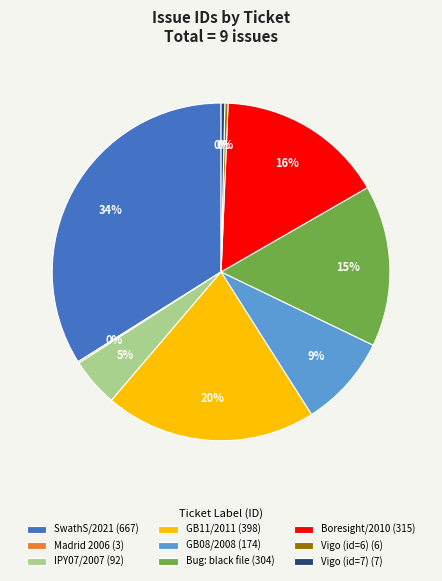

Approximately how many times larger is the value at GB08/2008 (174) compared to Vigo (id=7) (7)?

24.9